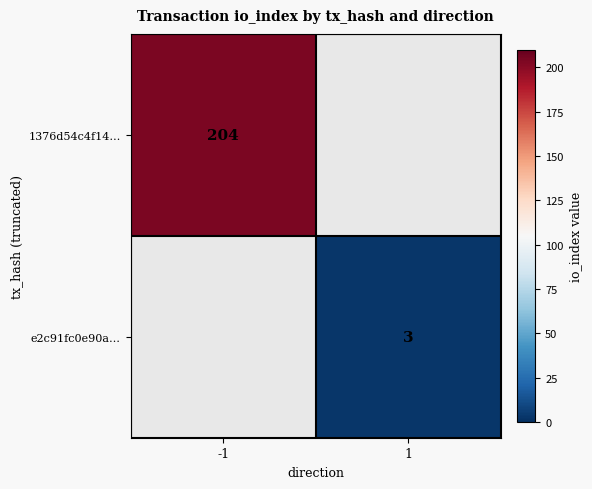

True or false: 1376d54c4f14… has a value of 49 at -1.

False